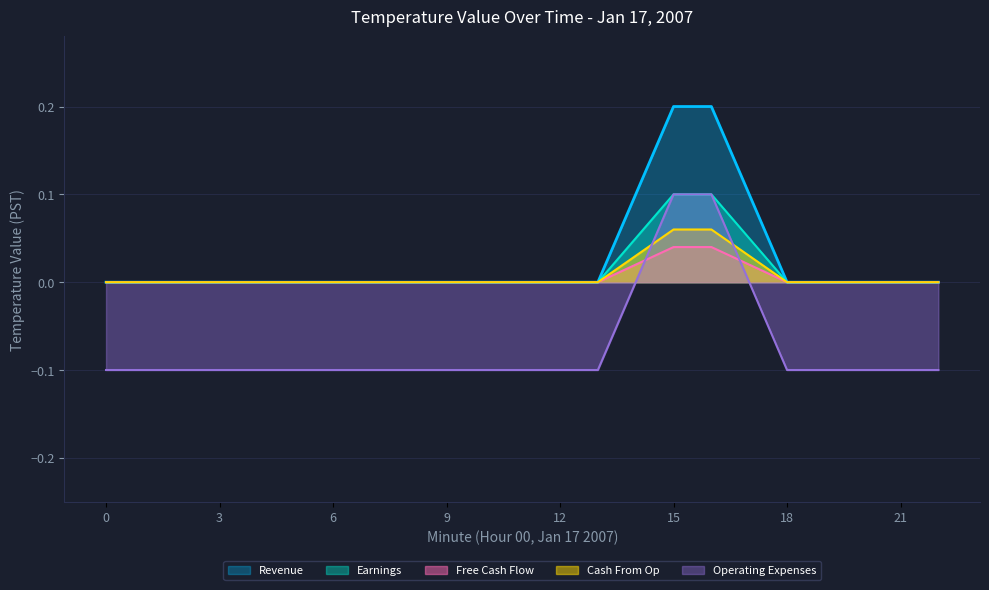

True or false: Revenue has a value of 0.1 at 3.

False